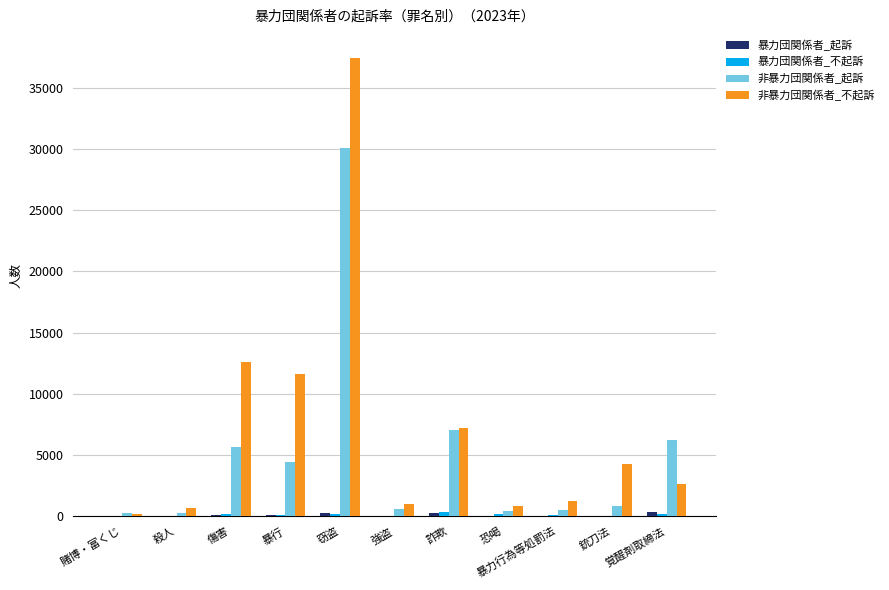

What is the maximum value shown in the chart?

37446